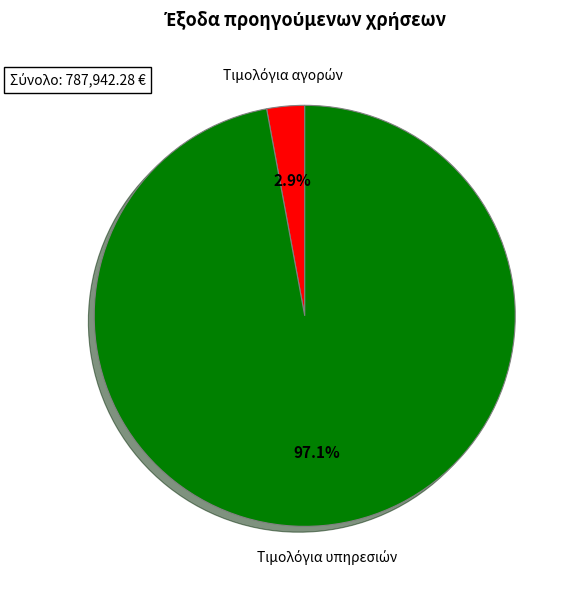

To the nearest percent, what is the difference between the largest and smallest slice percentages?

94%